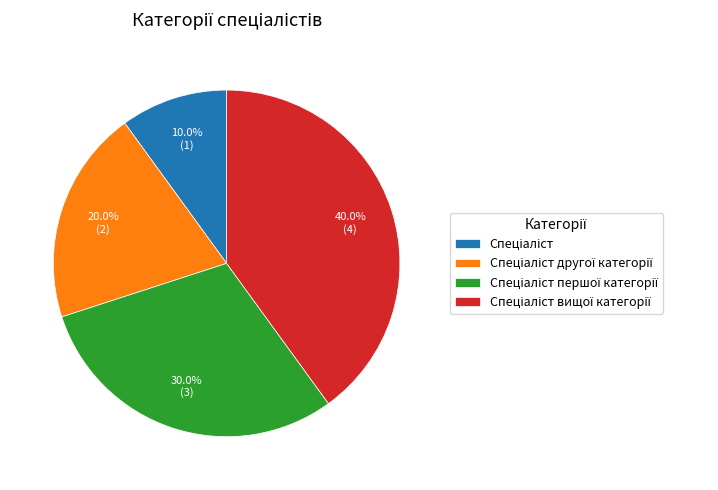

Is there any slice that represents more than half of the pie?

No